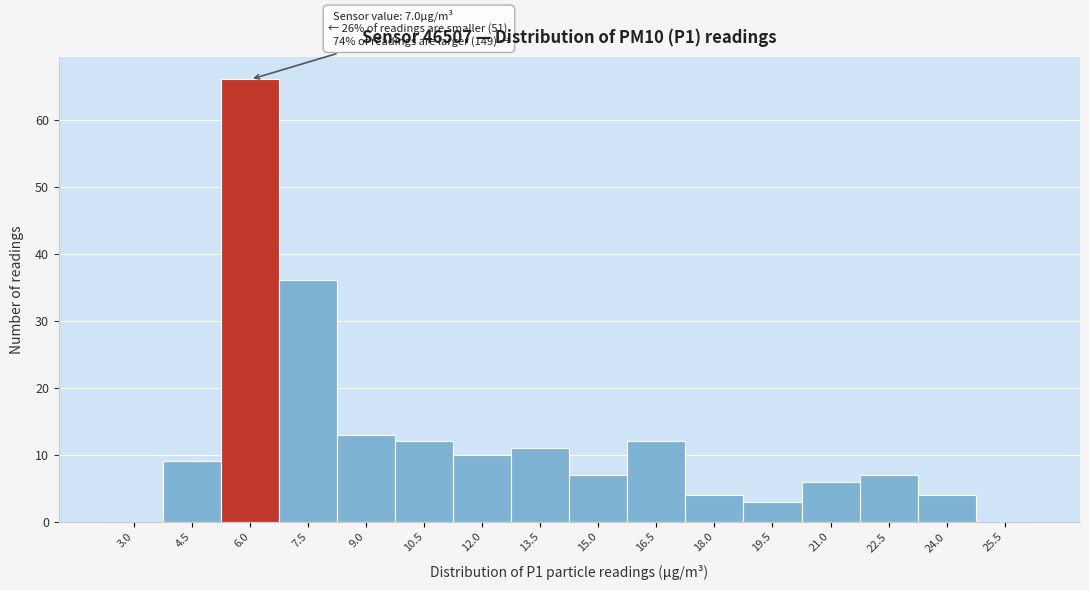

Reading left to right, transcribe all the data shown in this chart.

3.0=0	4.5=9	6.0=66	7.5=36	9.0=13	10.5=12	12.0=10	13.5=11	15.0=7	16.5=12	18.0=4	19.5=3	21.0=6	22.5=7	24.0=4	25.5=0